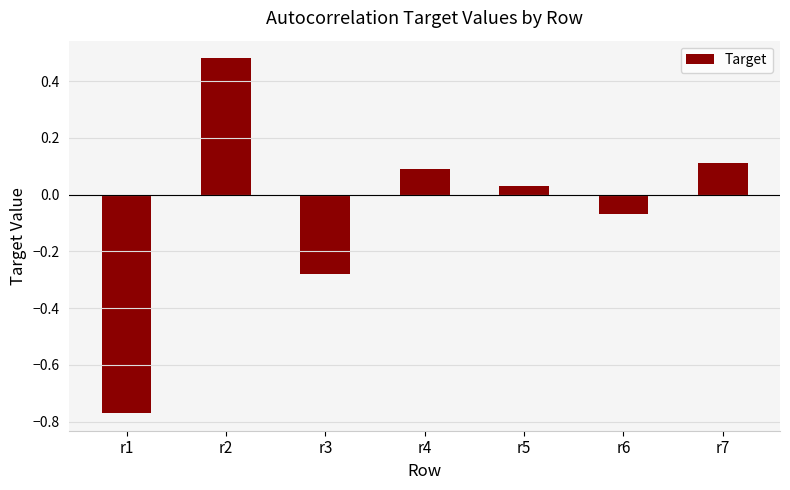

What is the change in value from r1 to r3?

+0.5